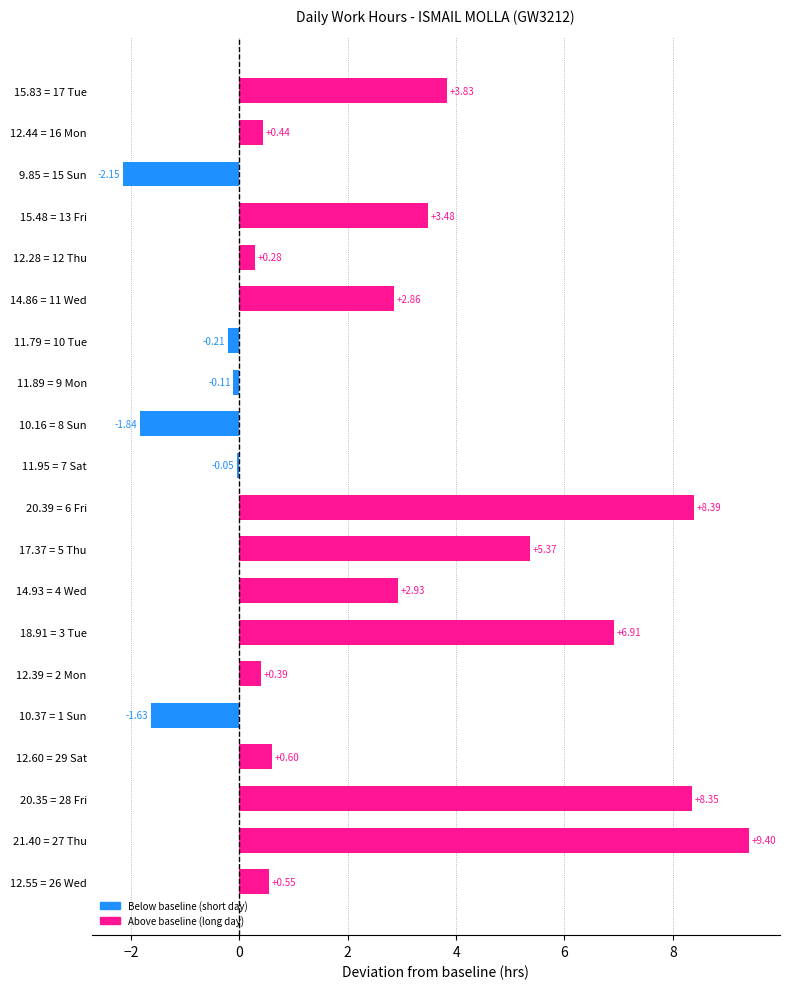

How many positive values are there?

14